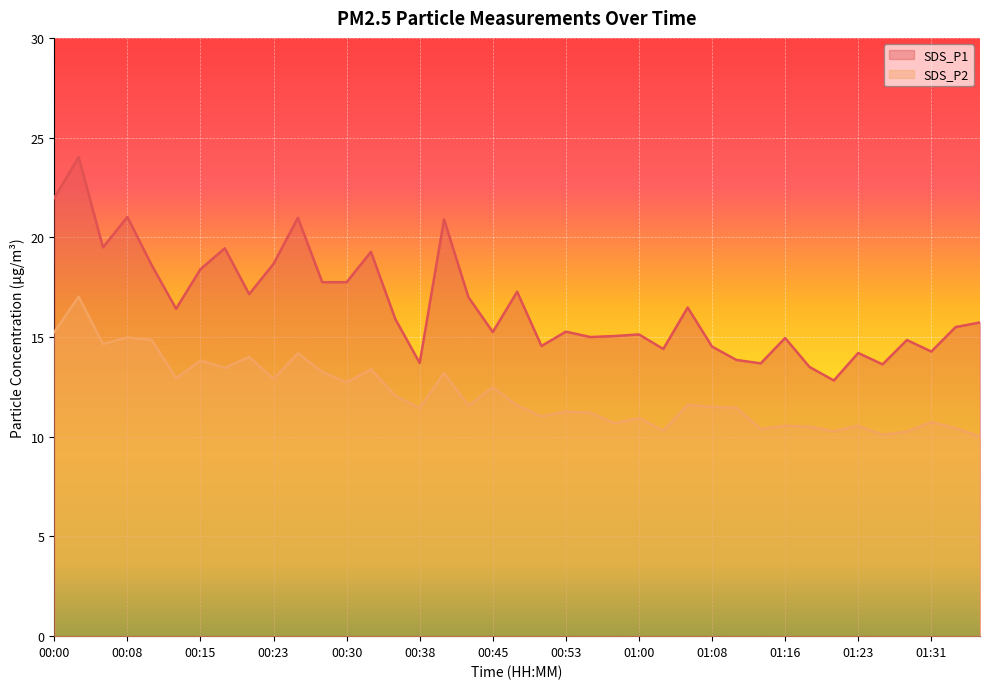

The SDS_P2 series shows 13.4 at 00:18. True or false?

True